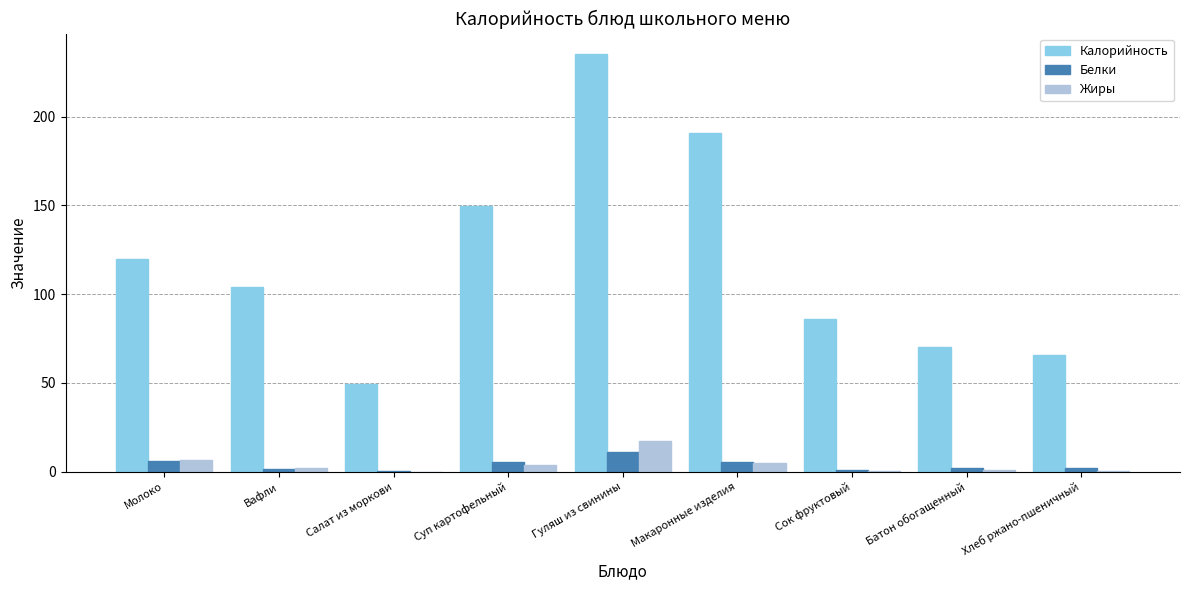

At which label is Калорийность closest to 142?

Суп картофельный